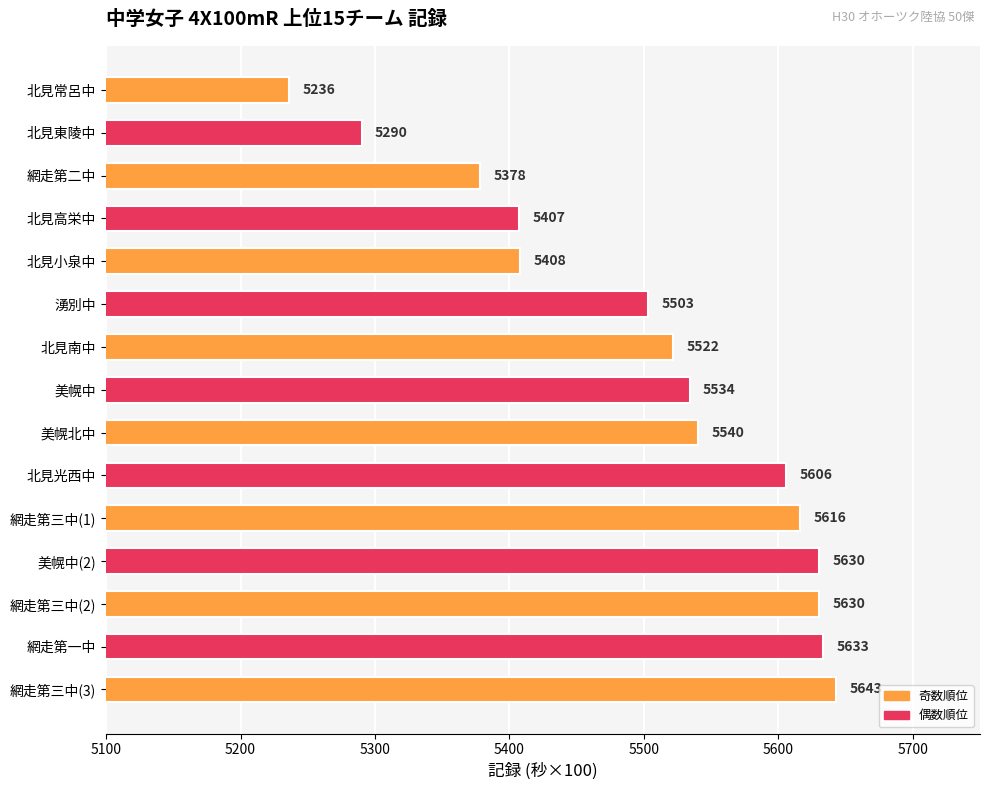

What position from the top is 北見高栄中?

4